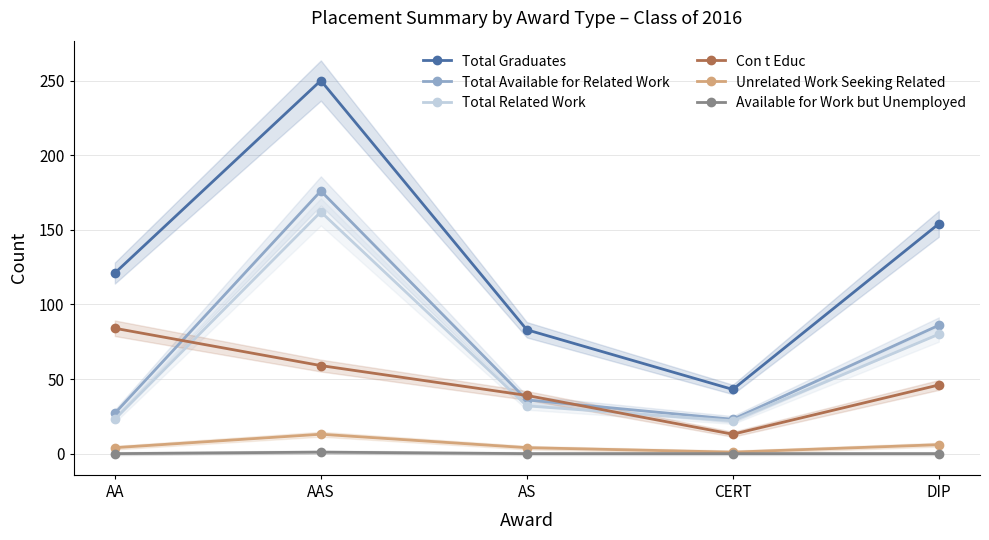

Reading right to left, list all the values displayed in this chart.

Total Graduates: DIP=154	CERT=43	AS=83	AAS=250	AA=121
Total Available for Related Work: DIP=86	CERT=23	AS=36	AAS=176	AA=27
Total Related Work: DIP=80	CERT=22	AS=32	AAS=162	AA=23
Con t Educ: DIP=46	CERT=13	AS=39	AAS=59	AA=84
Unrelated Work Seeking Related: DIP=6	CERT=1	AS=4	AAS=13	AA=4
Available for Work but Unemployed: DIP=0	CERT=0	AS=0	AAS=1	AA=0